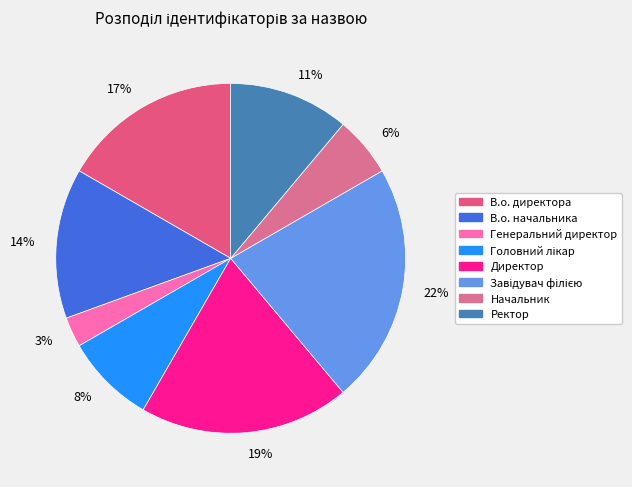

To the nearest percent, what is the average slice percentage?

12%